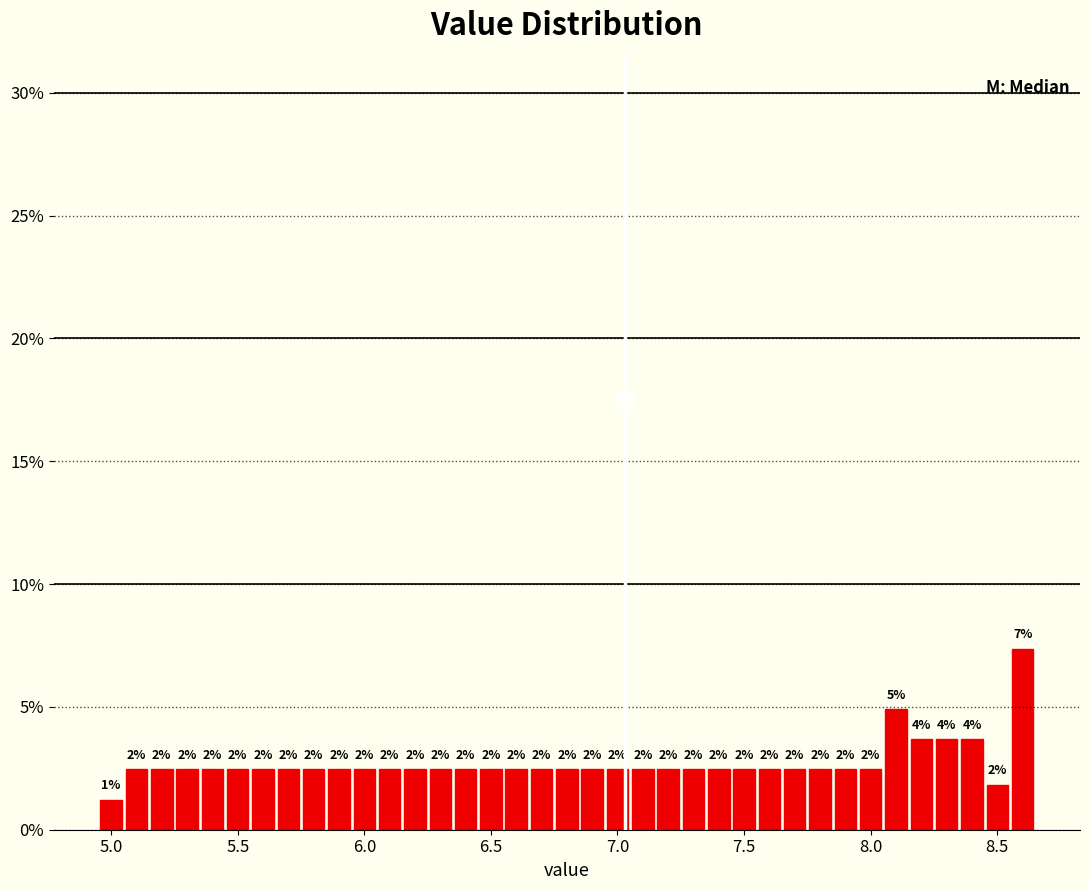

Read against the x-axis, roughly where is the centre of the tallest bar?

8.60